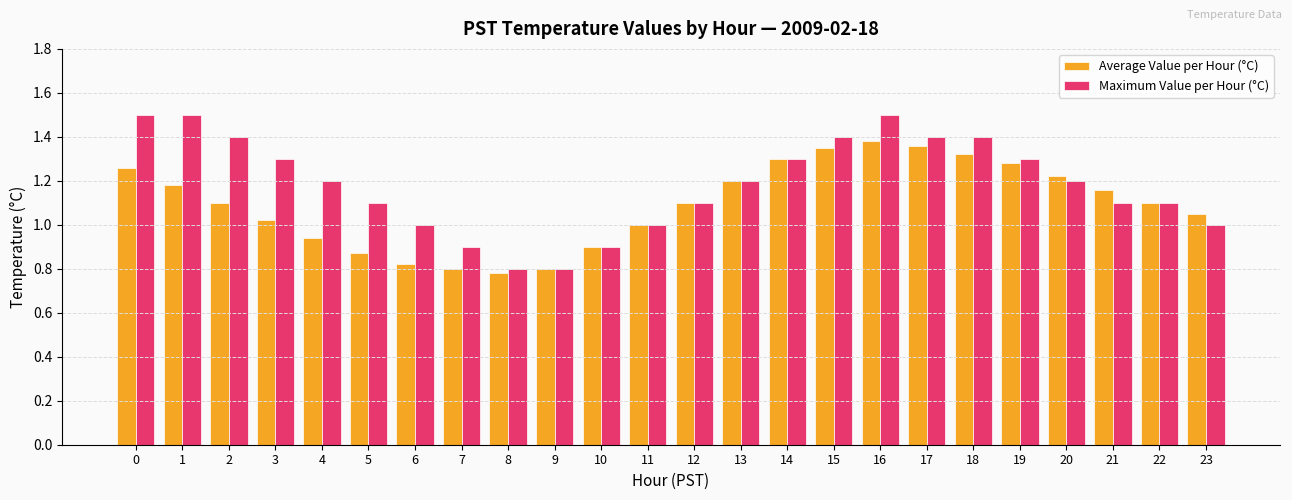

True or false: Maximum Value per Hour (°C) has a value of 1.3 at 19.

True